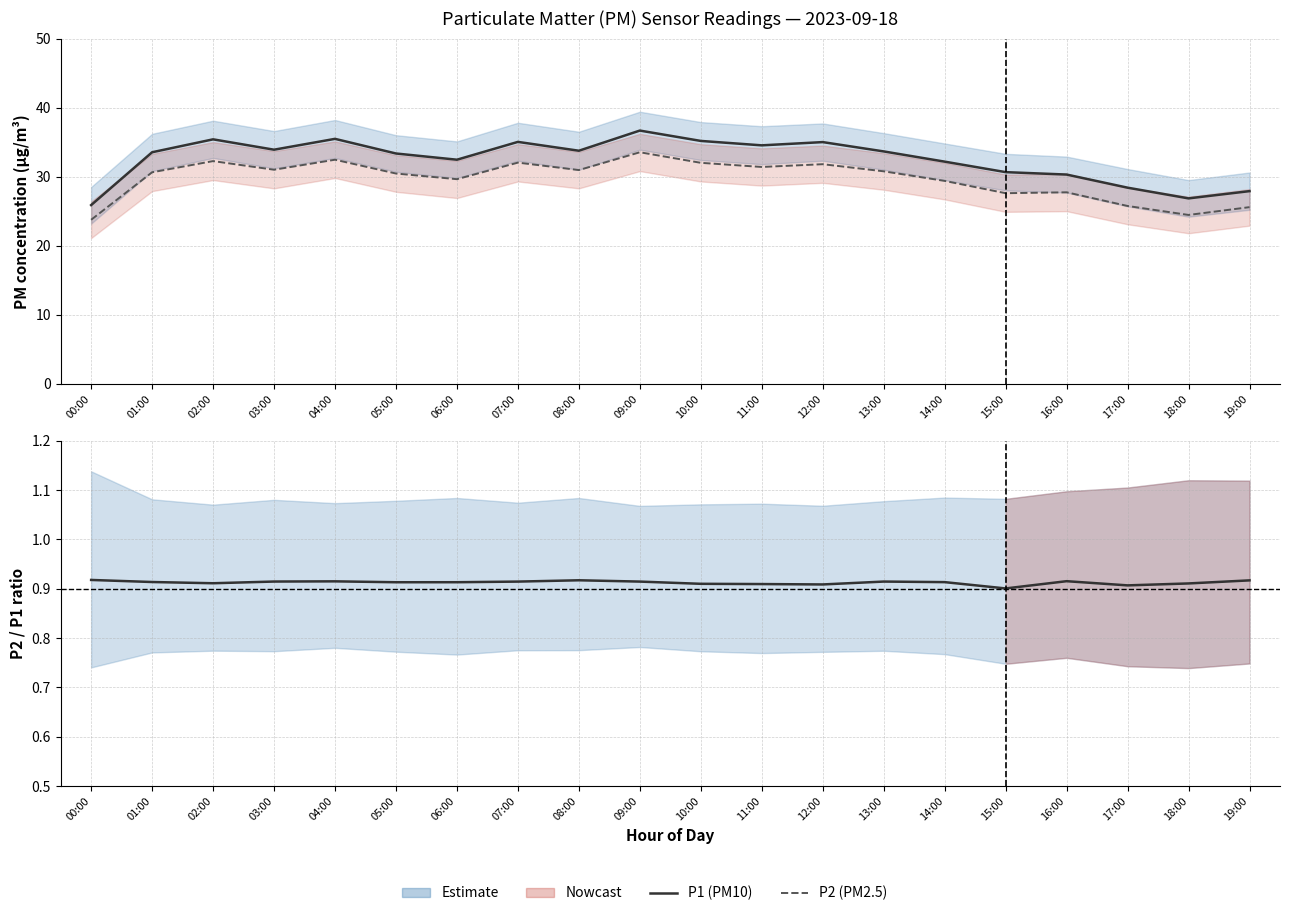

At 16:00, list the series in order from largest to smallest.

P1 (PM10), P2 (PM2.5), P2/P1 ratio